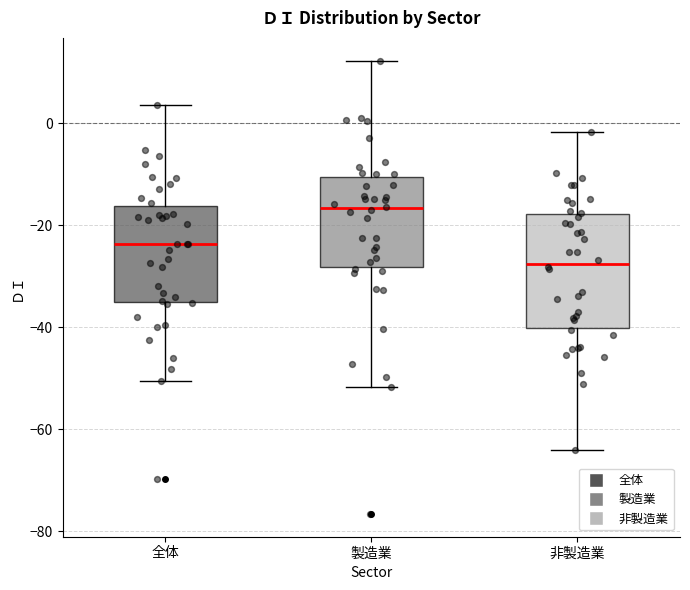

Comparing the boxes themselves (not the whiskers), which one is the tallest?

非製造業